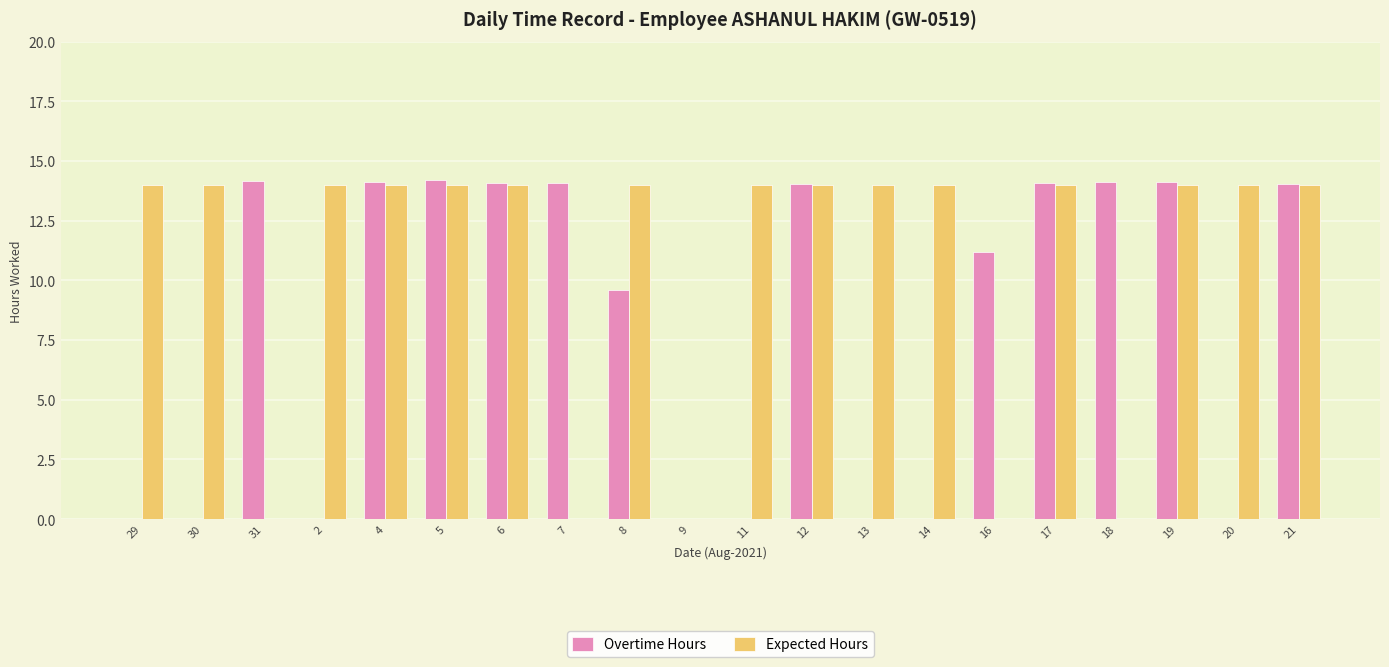

What is the total value across all series at 5?

28.2